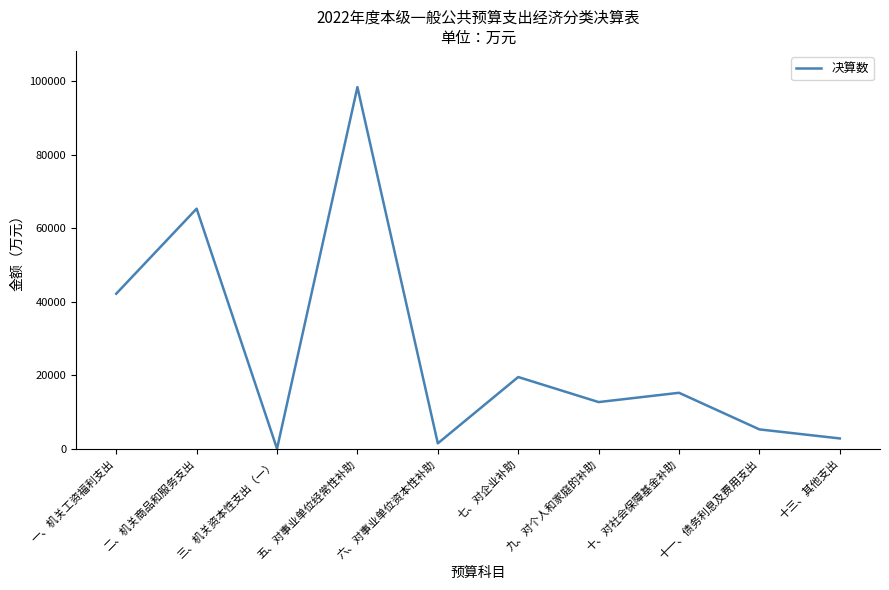

At which label does the data first exceed 15233?

一、机关工资福利支出